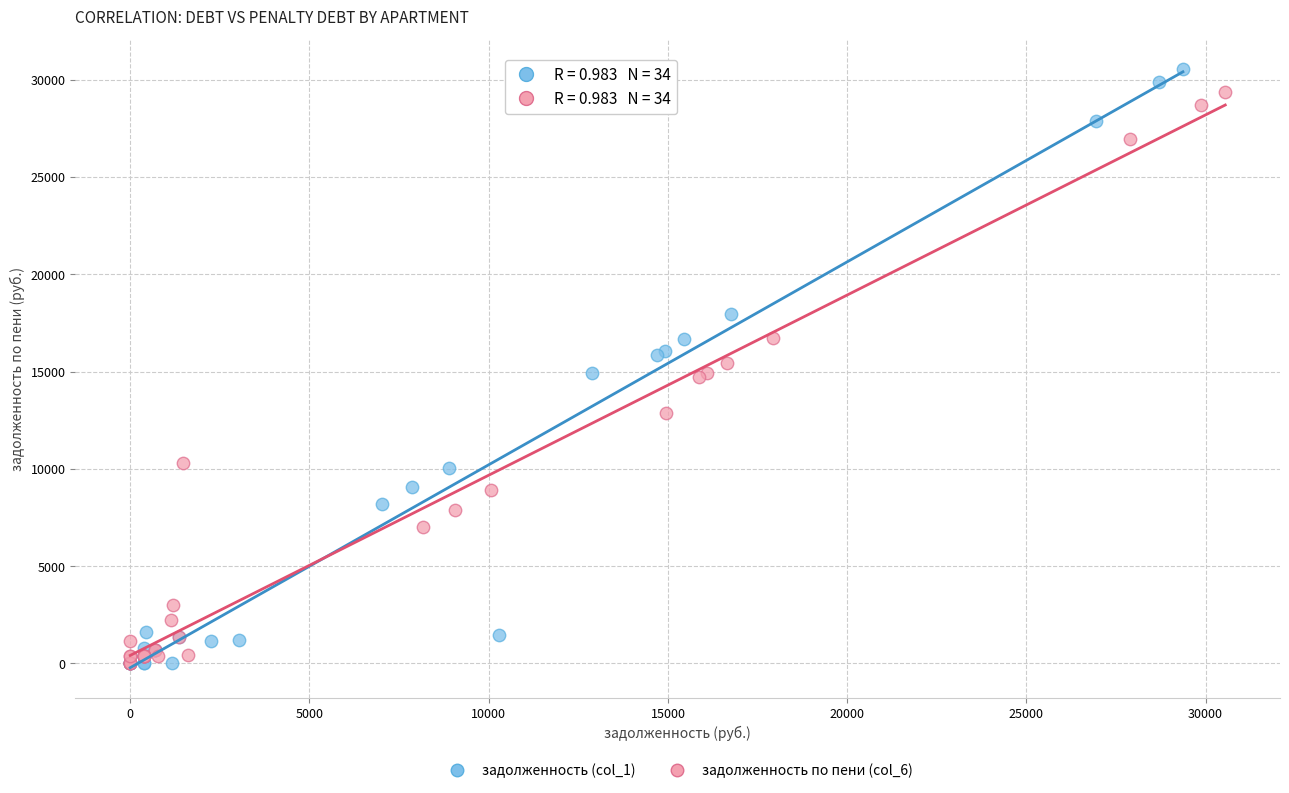

What are all the series names shown in the legend?

задолженность (col_1), задолженность по пени (col_6)